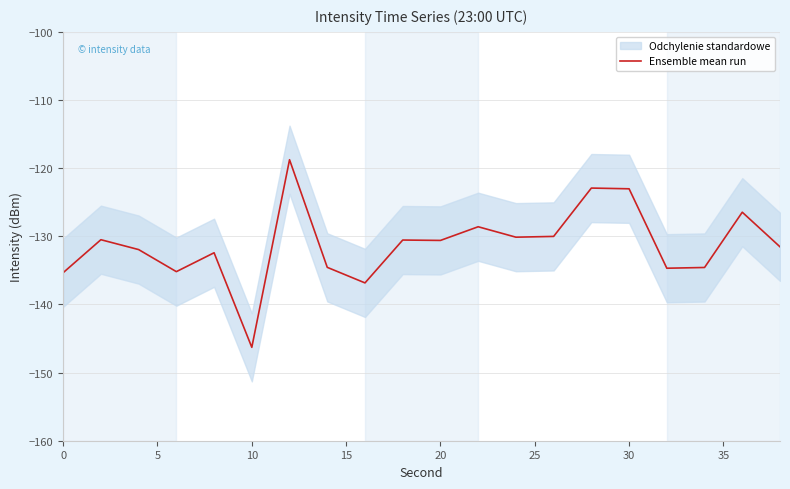

Reading left to right, list all the values displayed in this chart.

-135.3	-130.5	-131.9	-135.2	-132.4	-146.3	-118.8	-134.6	-136.8	-130.5	-130.6	-128.6	-130.1	-130.0	-122.9	-123.0	-134.7	-134.6	-126.5	-131.5